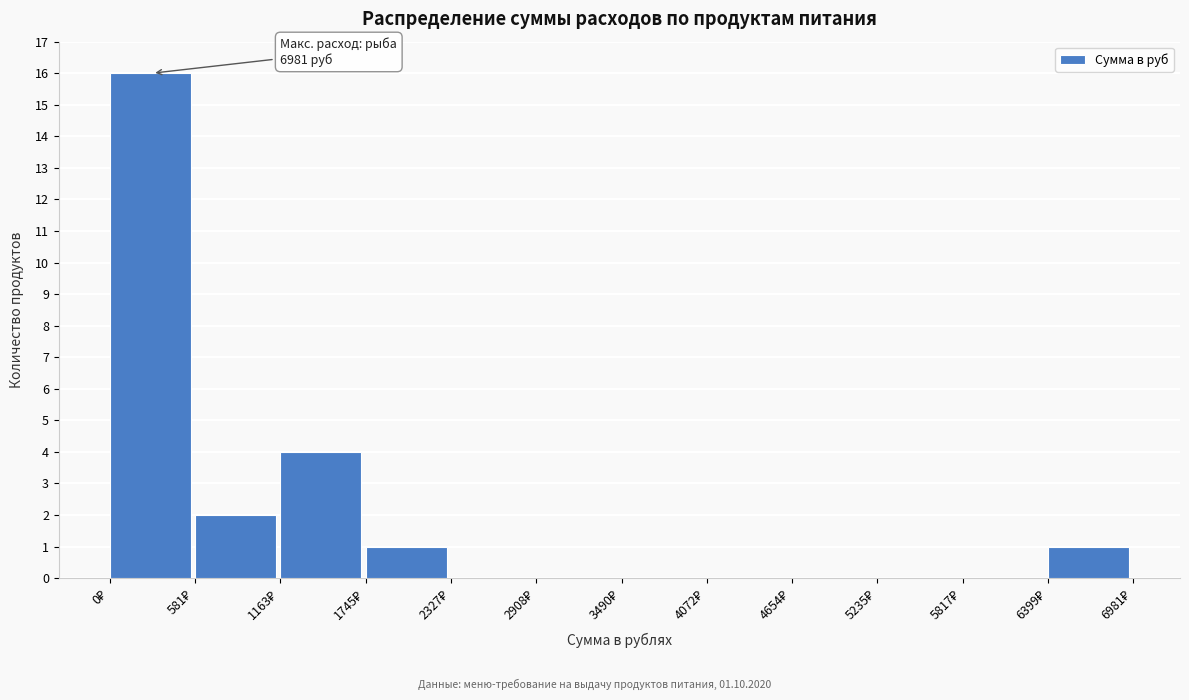

Over which range of the x-axis is the bar tallest?

0 to 600